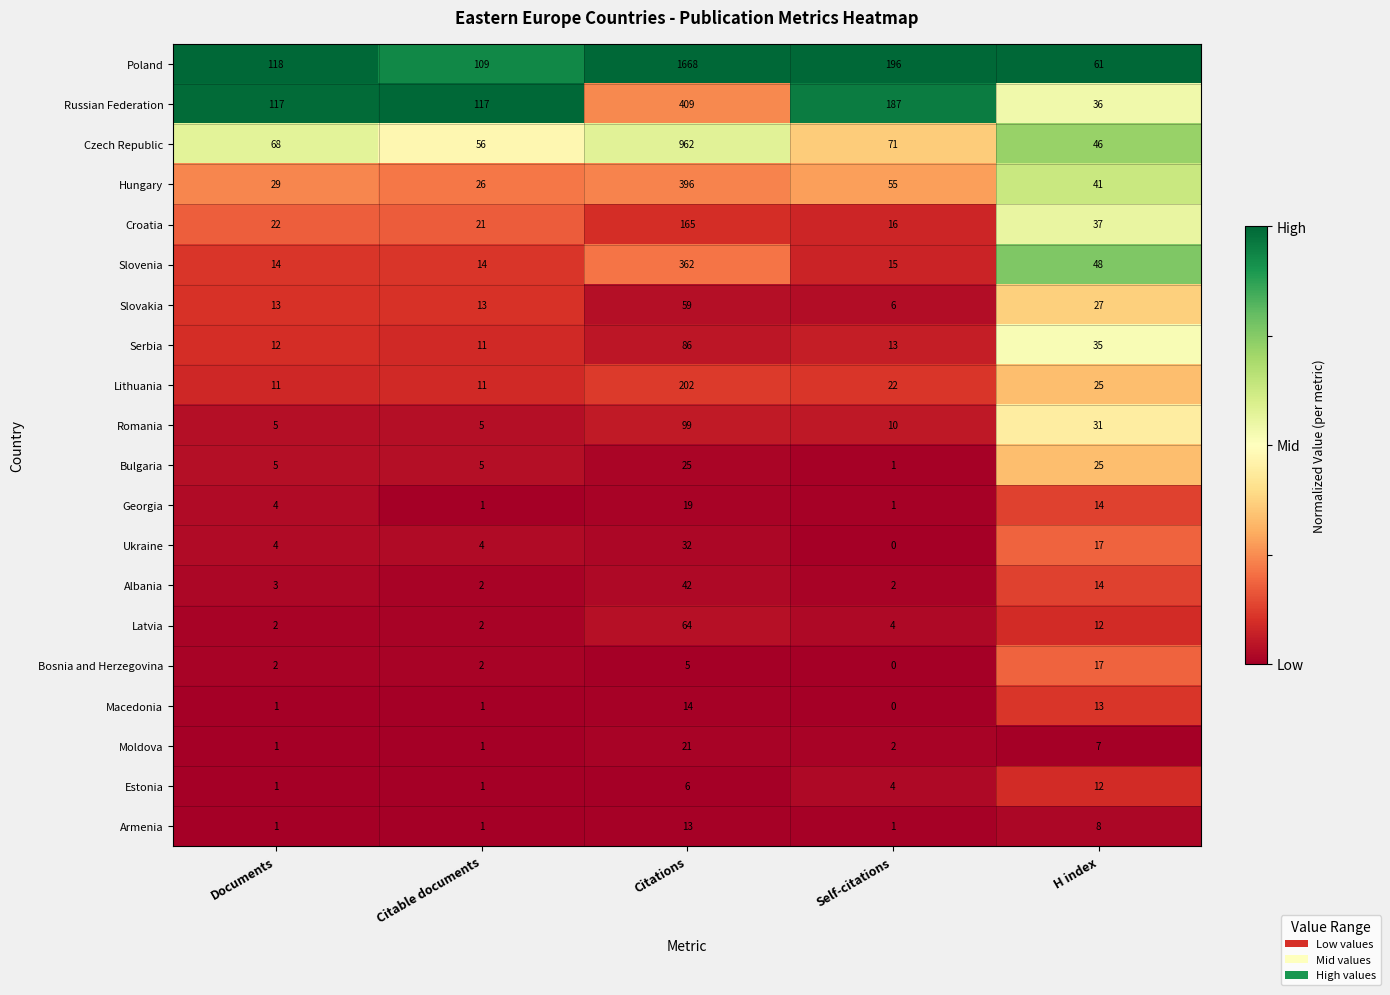

The value of Latvia at Citable documents is 1. True or false?

False